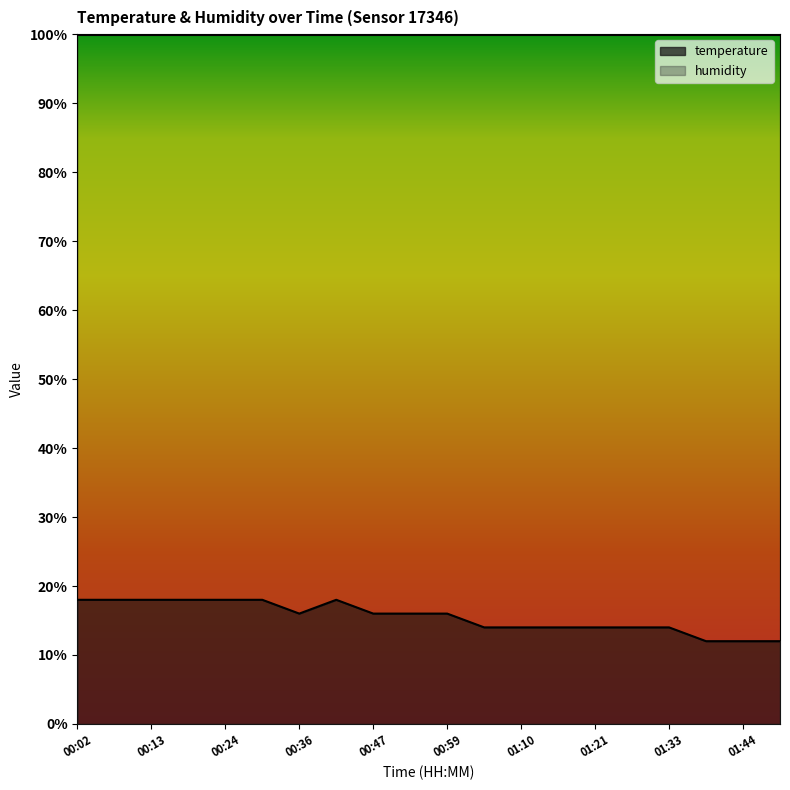

What is the change in value from 00:07 to 01:27?

-4.0